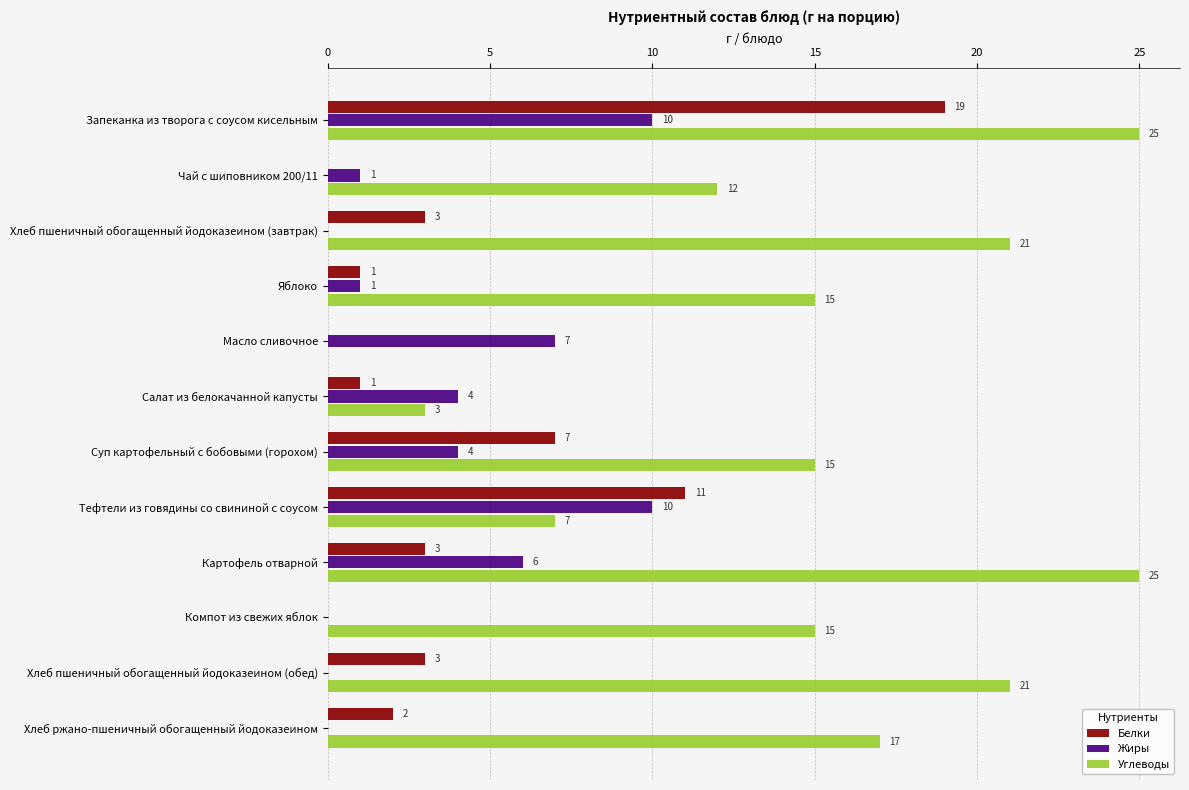

At which label does Белки reach its peak?

Запеканка из творога с соусом кисельным